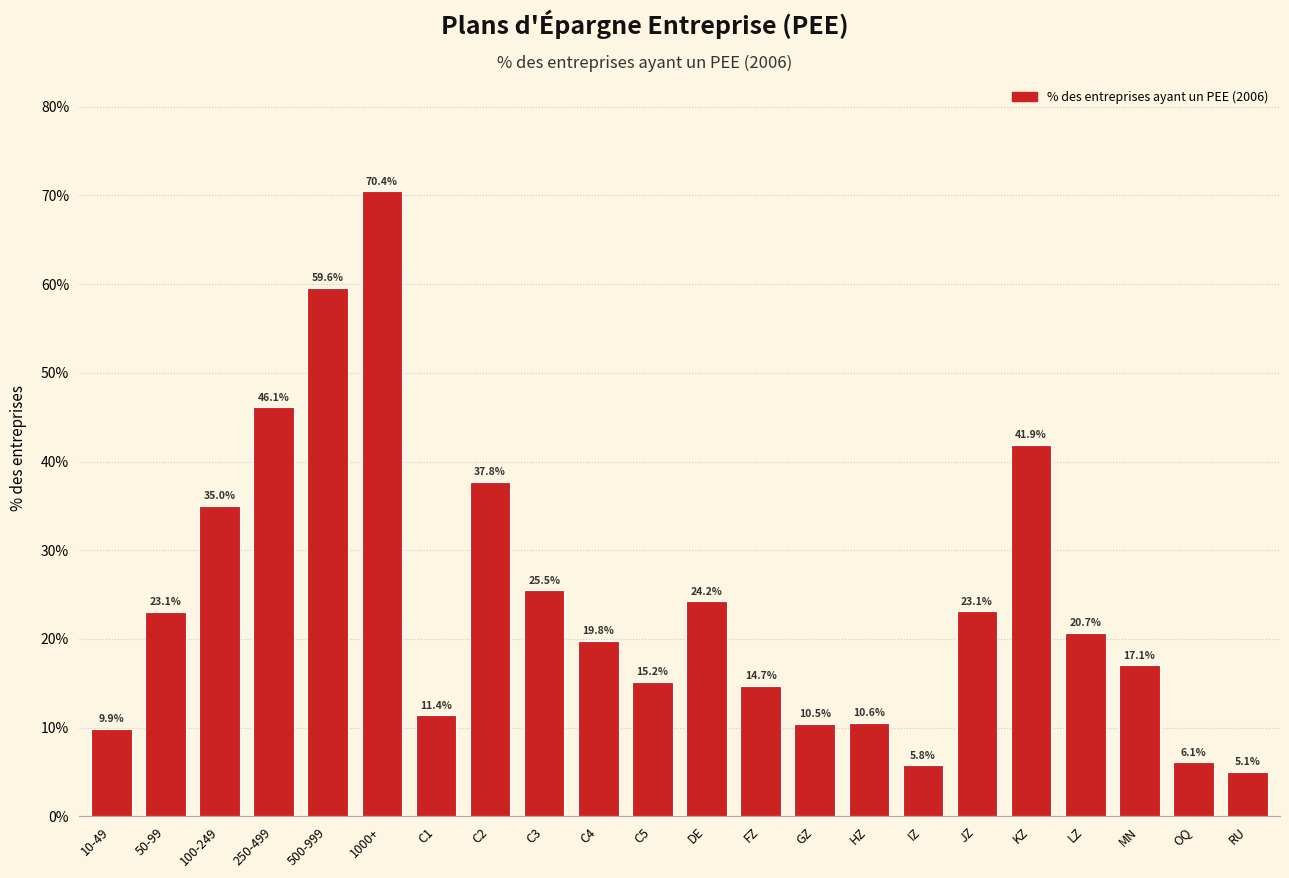

Reading right to left, what are all the values shown in this chart?

RU=5.1	OQ=6.1	MN=17.1	LZ=20.7	KZ=41.9	JZ=23.1	IZ=5.8	HZ=10.6	GZ=10.5	FZ=14.7	DE=24.2	C5=15.2	C4=19.8	C3=25.5	C2=37.8	C1=11.4	1000+=70.4	500-999=59.6	250-499=46.1	100-249=35.0	50-99=23.1	10-49=9.9